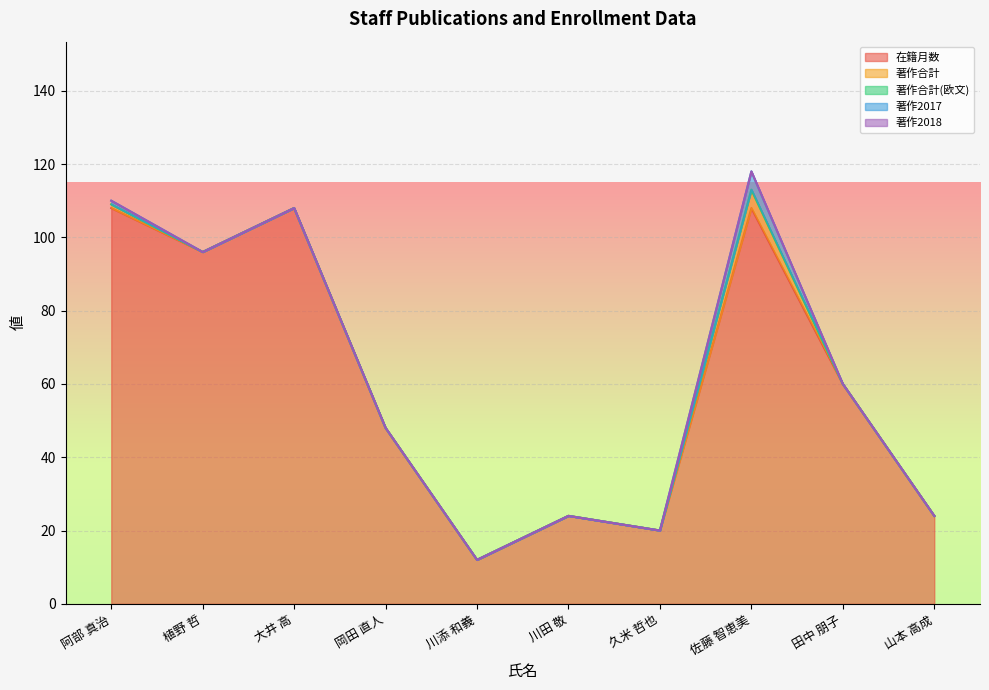

Reading left to right, what are all the values shown in this chart?

在籍月数: 108	96	108	48	12	24	20	108	60	24
著作合計: 1	0	0	0	0	0	0	5	0	0
著作合計(欧文): 0	0	0	0	0	0	0	0	0	0
著作2017: 1	0	0	0	0	0	0	5	0	0
著作2018: 0	0	0	0	0	0	0	0	0	0